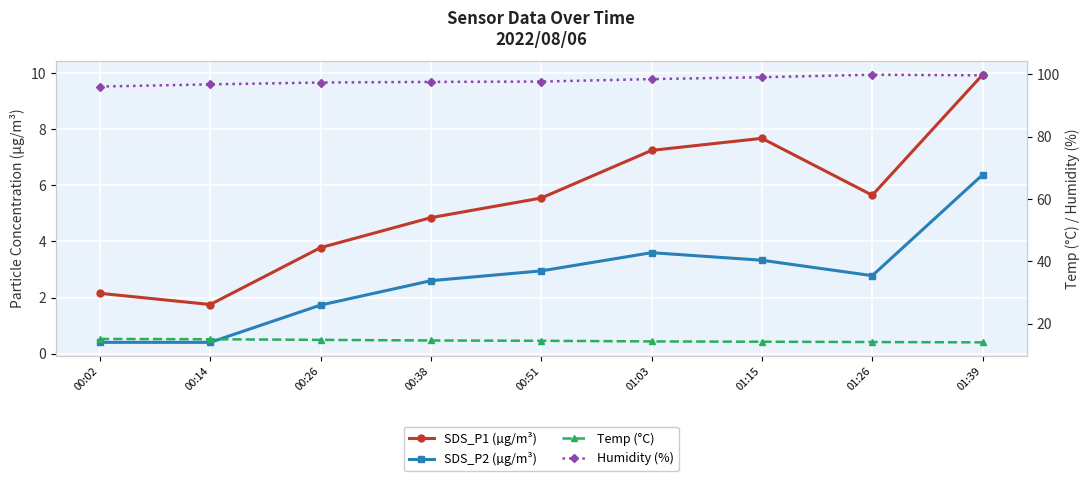

How many series are shown in this chart?

4